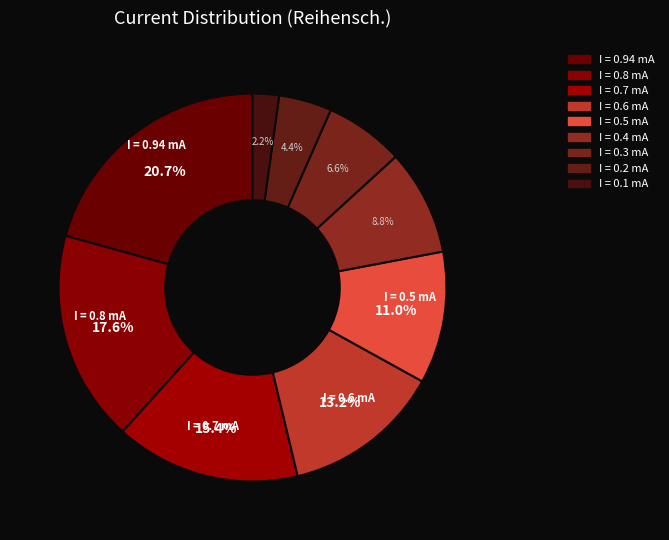

How many slices are in this pie chart?

9